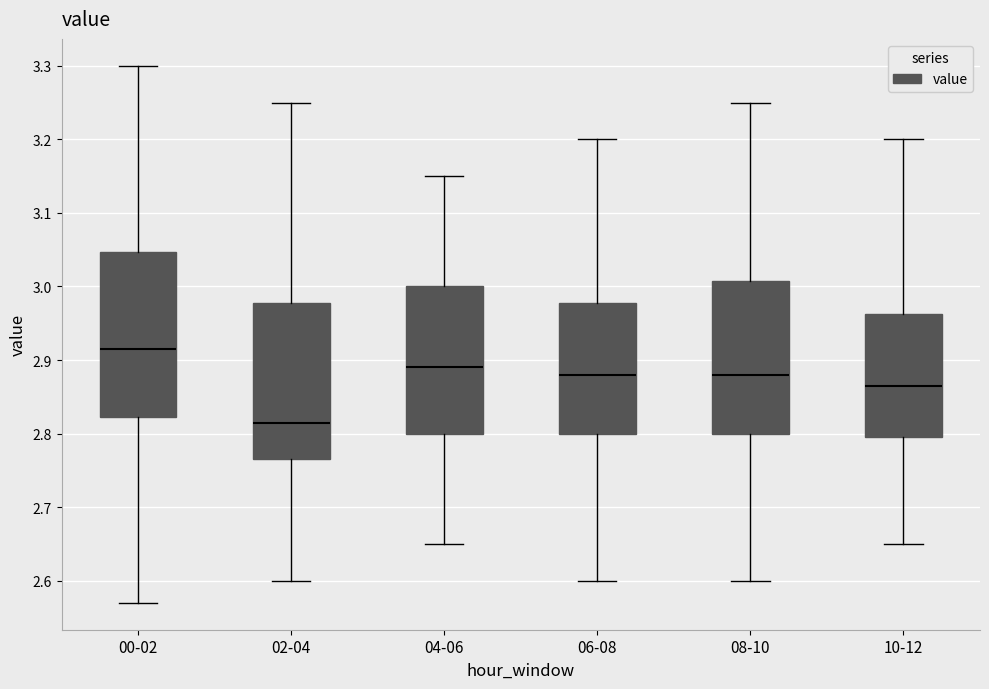

Reading left to right, transcribe this box plot: for each box, give where its median line is, the range the box spans, and where its two whiskers end, as read against the y-axis. The values are not printed on the chart, so give them approximately, as read against the axis.

00-02: median 2.92, box 2.82 to 3.05, whiskers 2.57 to 3.30
02-04: median 2.82, box 2.77 to 2.98, whiskers 2.60 to 3.25
04-06: median 2.89, box 2.80 to 3.00, whiskers 2.65 to 3.15
06-08: median 2.88, box 2.80 to 2.98, whiskers 2.60 to 3.20
08-10: median 2.88, box 2.80 to 3.01, whiskers 2.60 to 3.25
10-12: median 2.87, box 2.80 to 2.96, whiskers 2.65 to 3.20